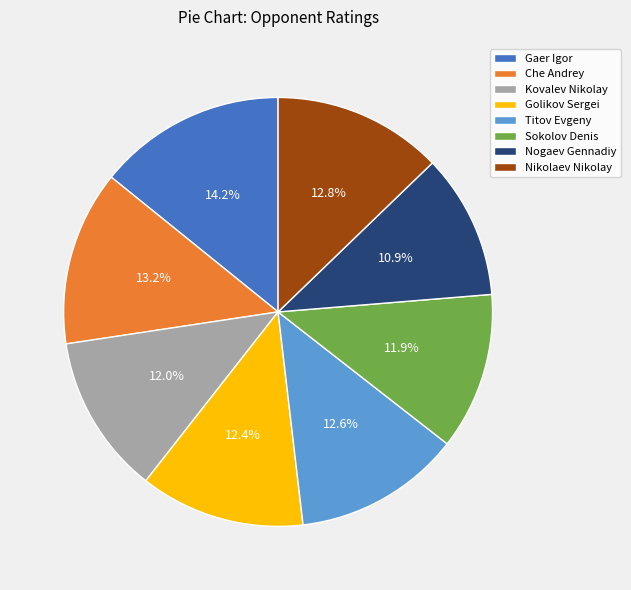

What is the ratio of the value at Kovalev Nikolay to the value at Nikolaev Nikolay?

0.9